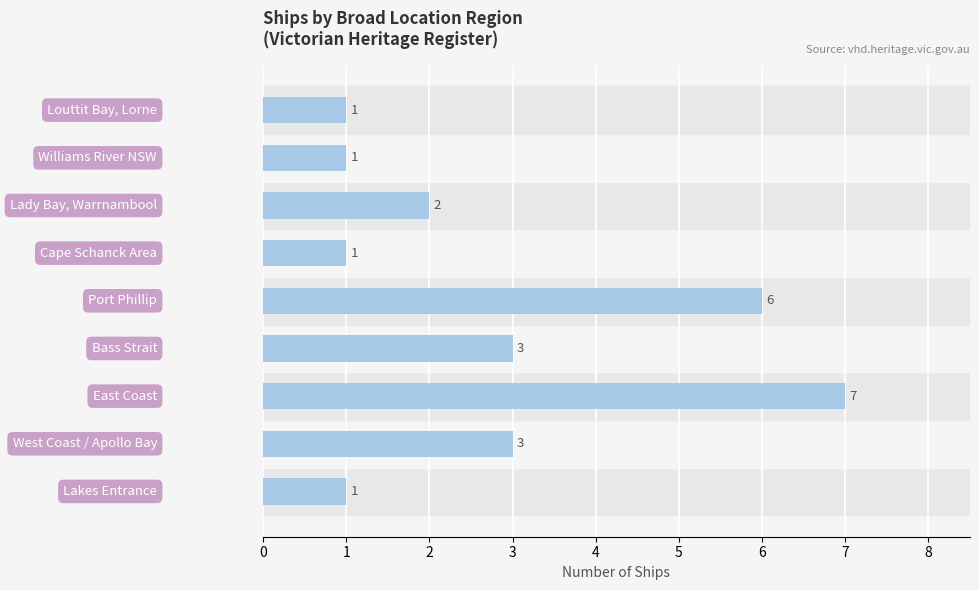

What is the difference between the maximum and minimum values?

6